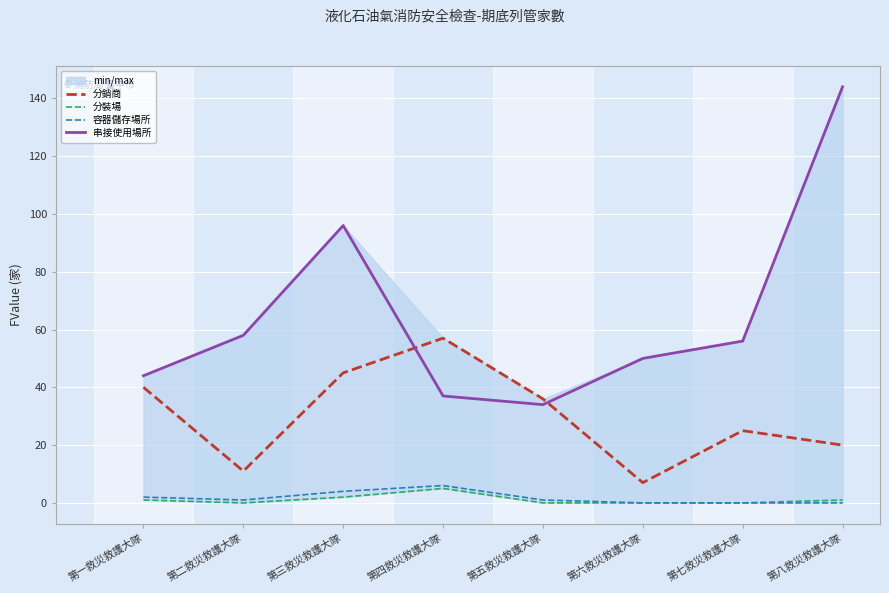

What are all the series names shown in the legend?

分銷商, 分裝場, 容器儲存場所, 串接使用場所